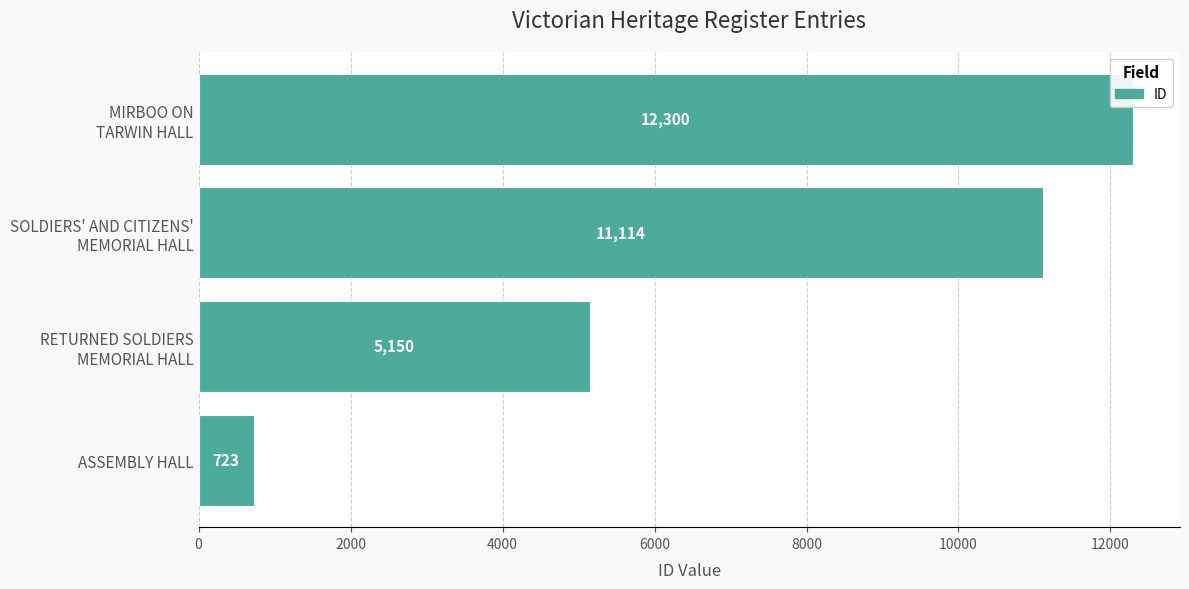

List the labels in order of value, largest first.

MIRBOO ON
TARWIN HALL, SOLDIERS' AND CITIZENS'
MEMORIAL HALL, RETURNED SOLDIERS
MEMORIAL HALL, ASSEMBLY HALL